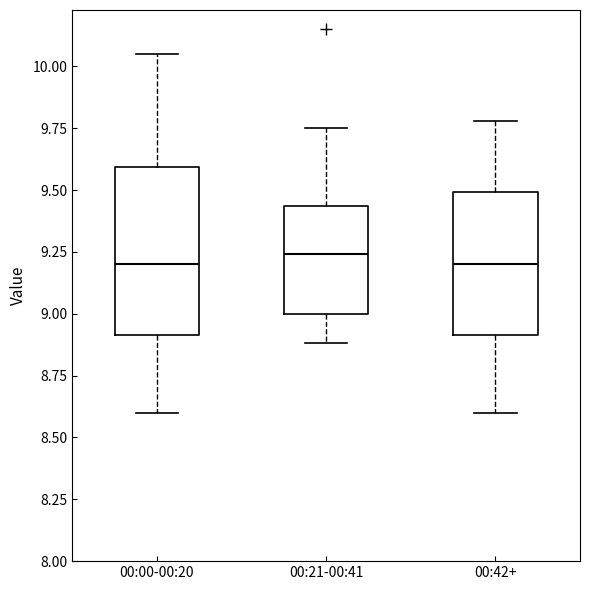

Reading left to right, read every box against the y-axis: the position of its median line, the range the box covers, and the ends of its whiskers. The values are not printed on the chart, so give them approximately, as read against the axis.

00:00-00:20: median 9.20, box 8.90 to 9.60, whiskers 8.60 to 10.05
00:21-00:41: median 9.25, box 9.00 to 9.45, whiskers 8.90 to 9.75
00:42+: median 9.20, box 8.90 to 9.50, whiskers 8.60 to 9.80